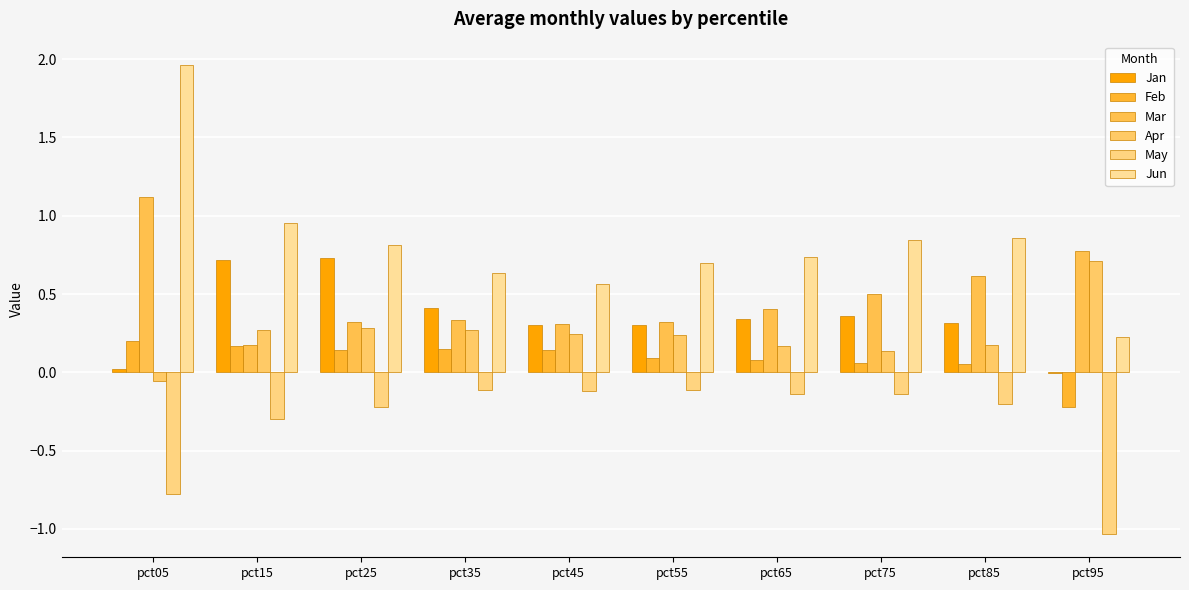

How many categories are shown in the chart?

10